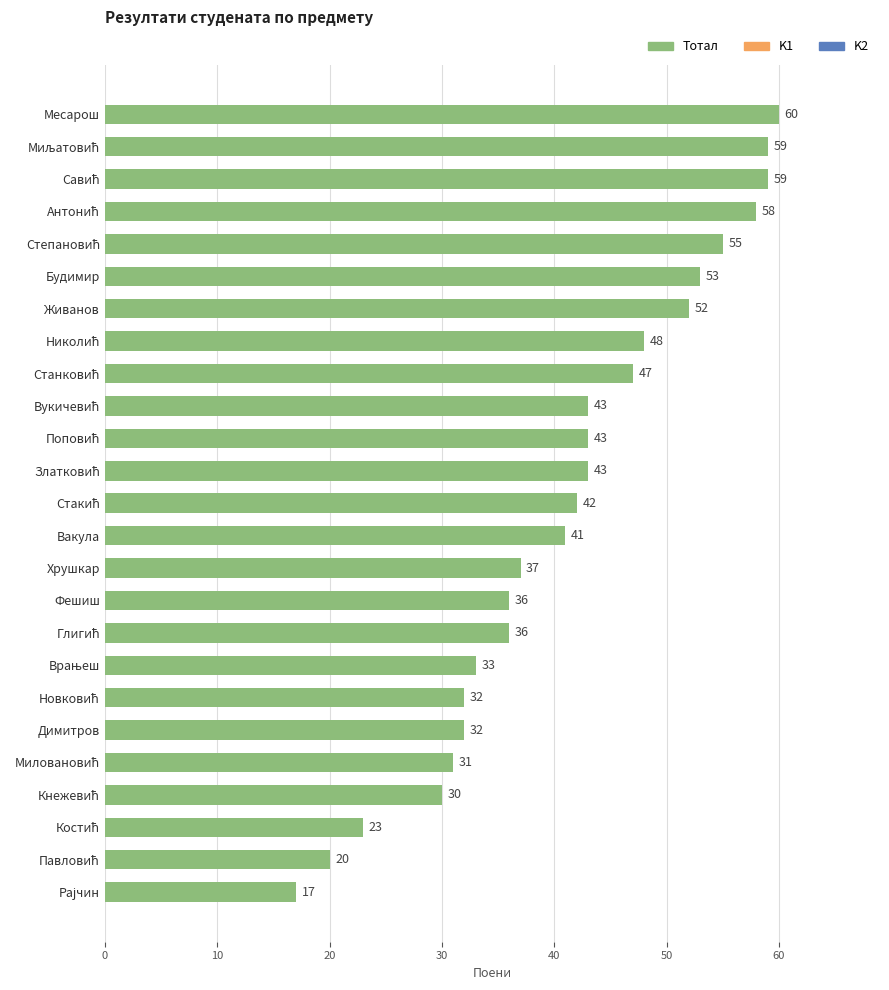

Where is the data nearest to the value 38?

Хрушкар